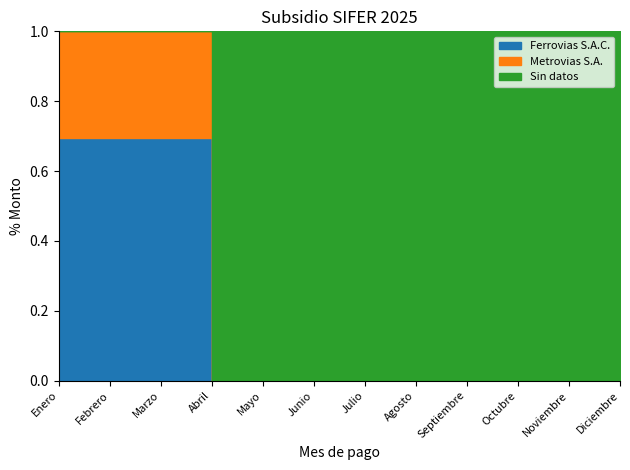

Is the value of Ferrovias S.A.C. at Marzo greater than the value of Metrovias S.A. at Abril?

Yes